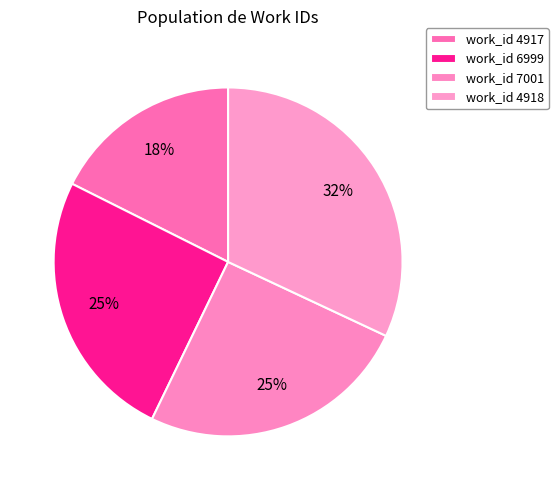

How many slices are in this pie chart?

4